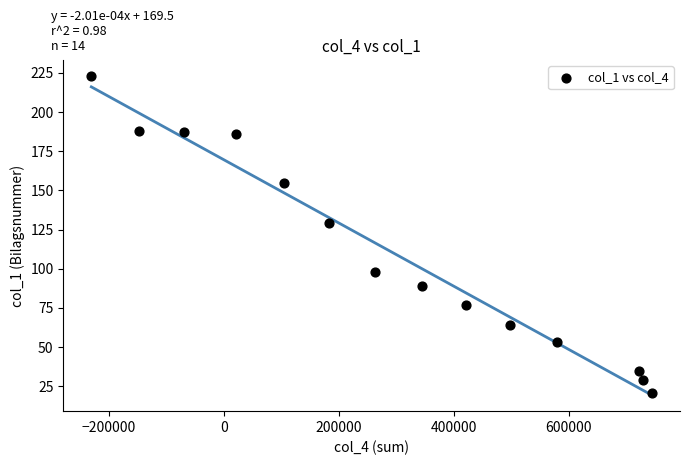

What Y value in the scatter plot is closest to 122?

129